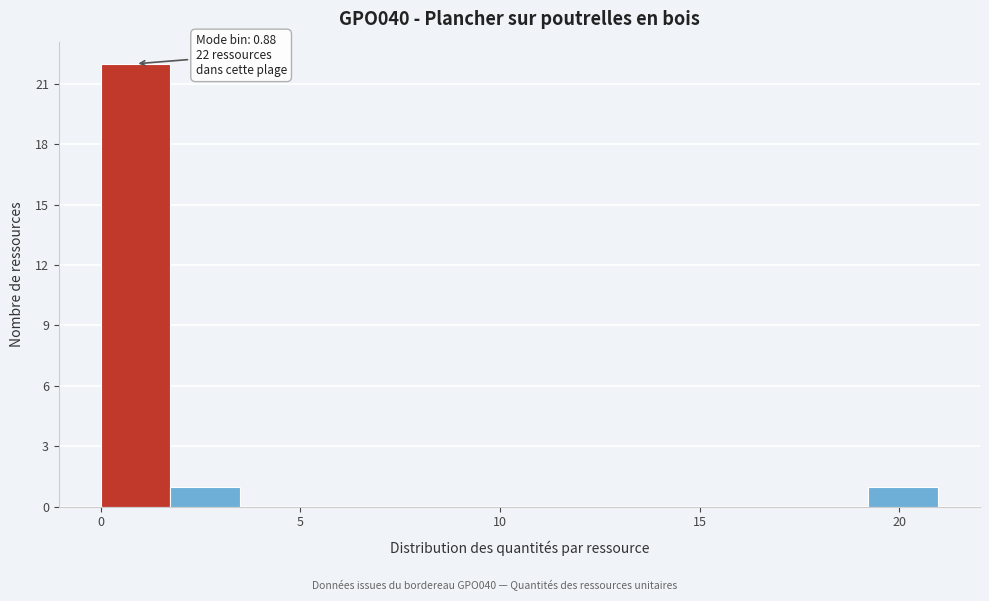

Read against the x-axis, roughly where is the centre of the tallest bar?

1.0